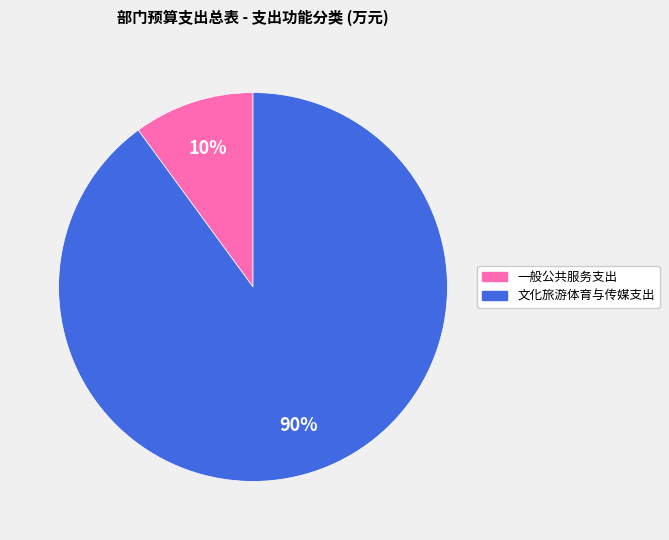

Is it true that 文化旅游体育与传媒支出 is 79% of the pie?

False